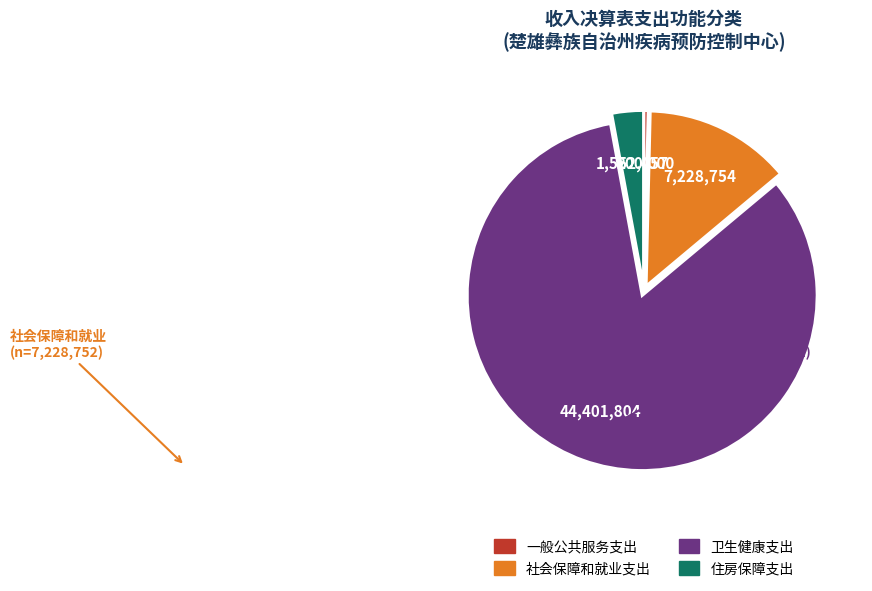

Count the number of slices in the pie.

4